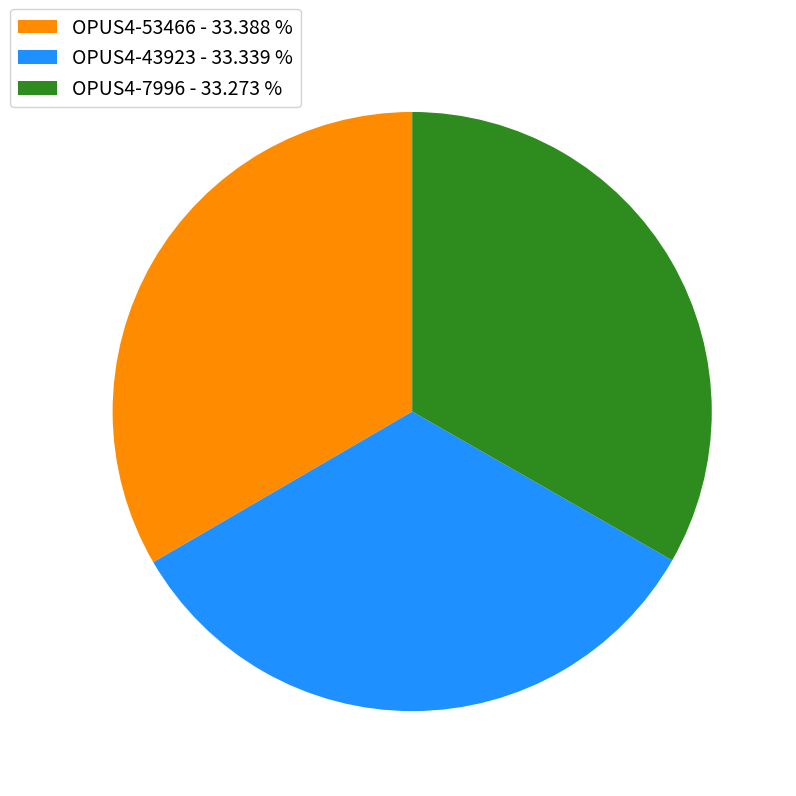

Is it true that OPUS4-43923 is 33% of the pie?

True